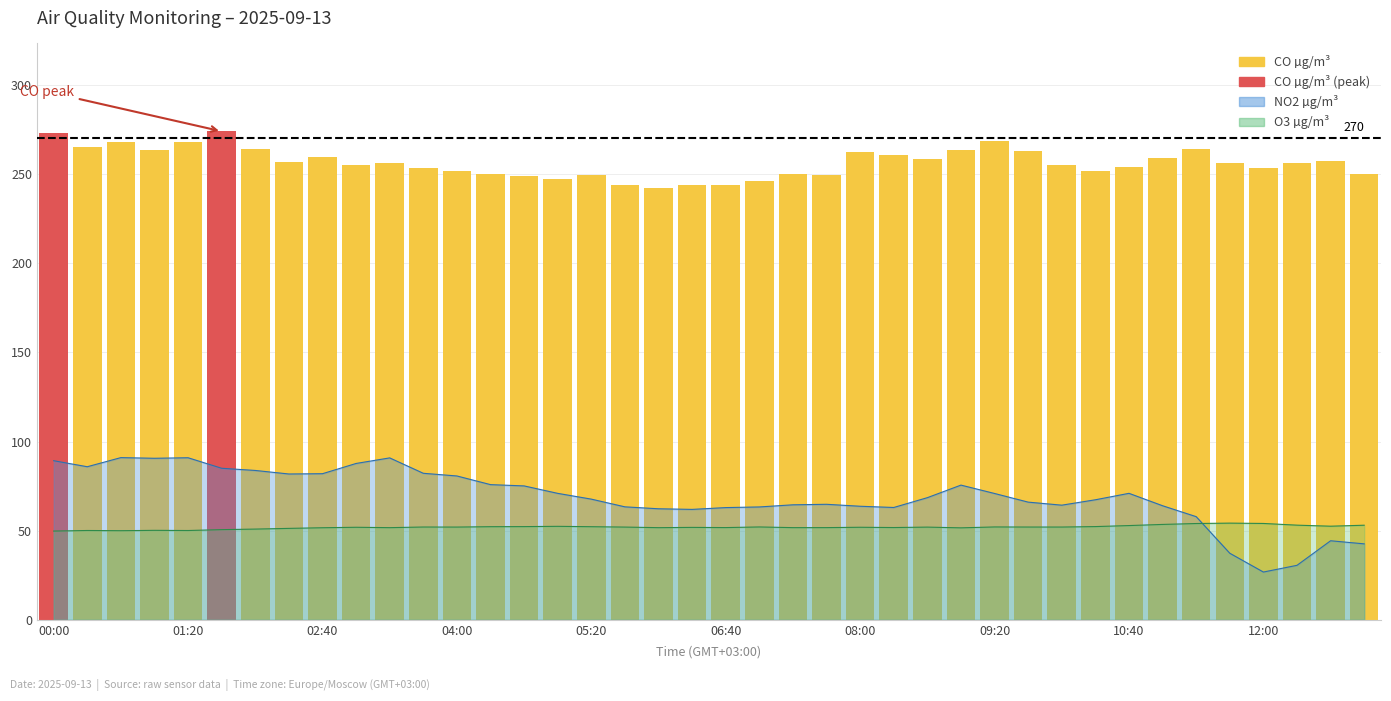

List the labels in order of O3 µg/m³ value, largest first.

11:40, 12:00, 11:20, 11:00, 12:20, 13:00, 10:40, 12:40, 05:00, 10:20, 04:40, 04:20, 05:20, 09:20, 07:00, 03:40, 09:40, 10:00, 04:00, 05:40, 08:40, 08:00, 03:00, 06:20, 08:20, 06:40, 07:40, 07:20, 03:20, 06:00, 02:40, 09:00, 02:20, 02:00, 01:40, 01:00, 00:20, 01:20, 00:40, 00:00